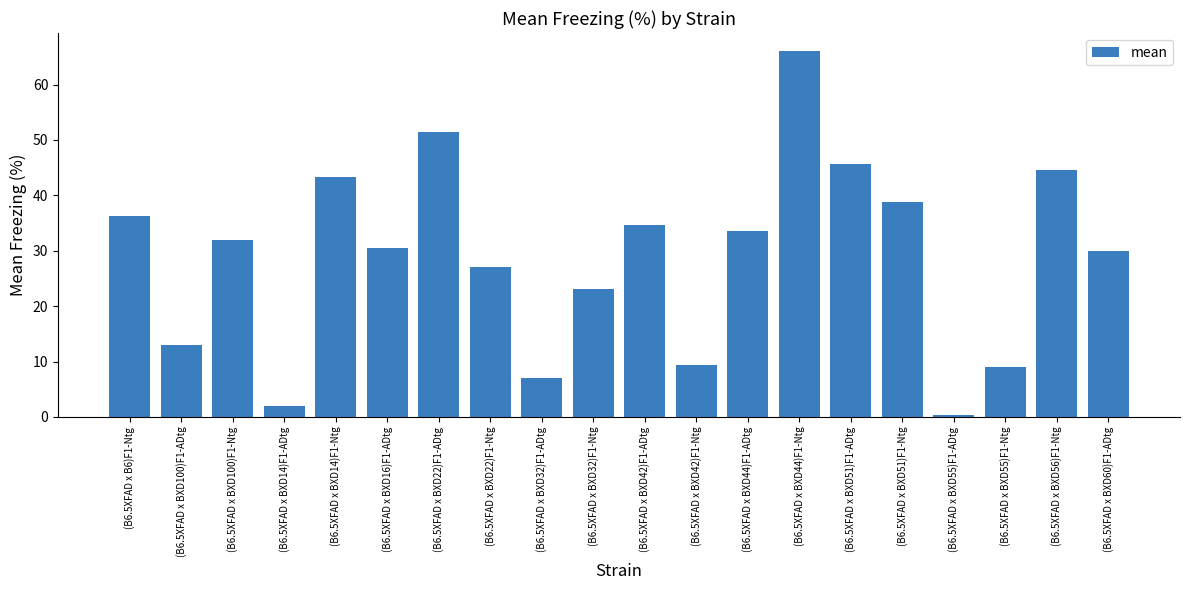

What is the sum of all values?

577.6